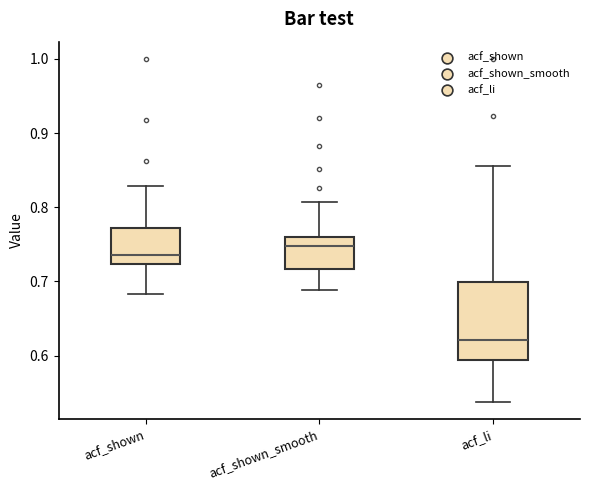

Reading left to right, transcribe this box plot: for each box, give where its median line is, the range the box spans, and where its two whiskers end, as read against the y-axis. The values are not printed on the chart, so give them approximately, as read against the axis.

acf_shown: median 0.74, box 0.72 to 0.77, whiskers 0.68 to 0.83
acf_shown_smooth: median 0.75, box 0.72 to 0.76, whiskers 0.69 to 0.81
acf_li: median 0.62, box 0.59 to 0.70, whiskers 0.54 to 0.86